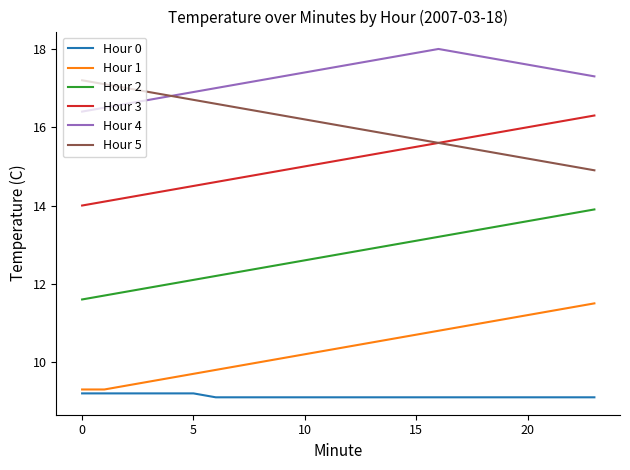

True or false: Hour 4 and Hour 1 intersect in this chart.

False